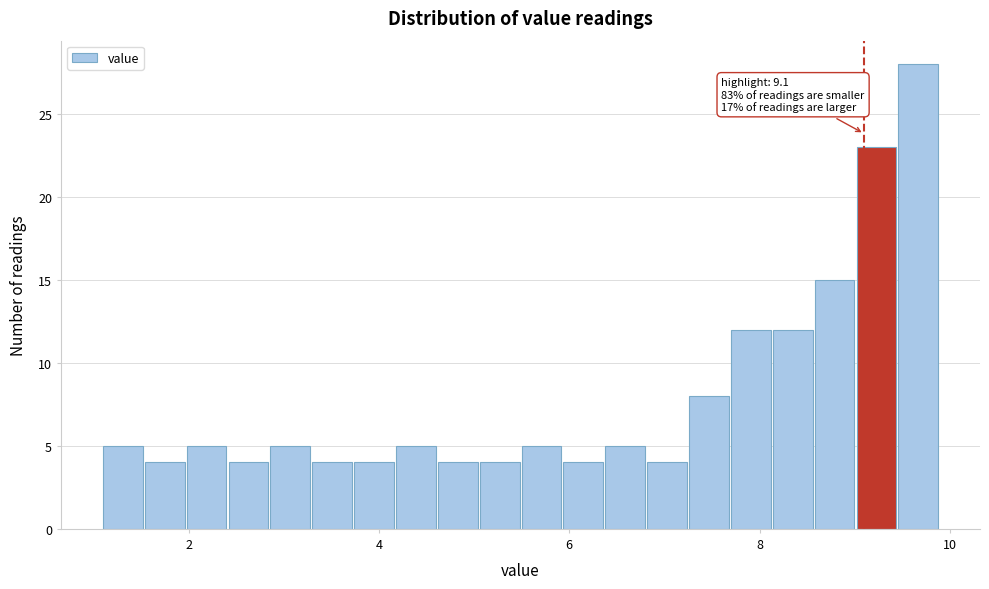

Around what value on the x-axis is the tallest bar? Give the approximate position of its centre, as read against the axis.

9.6